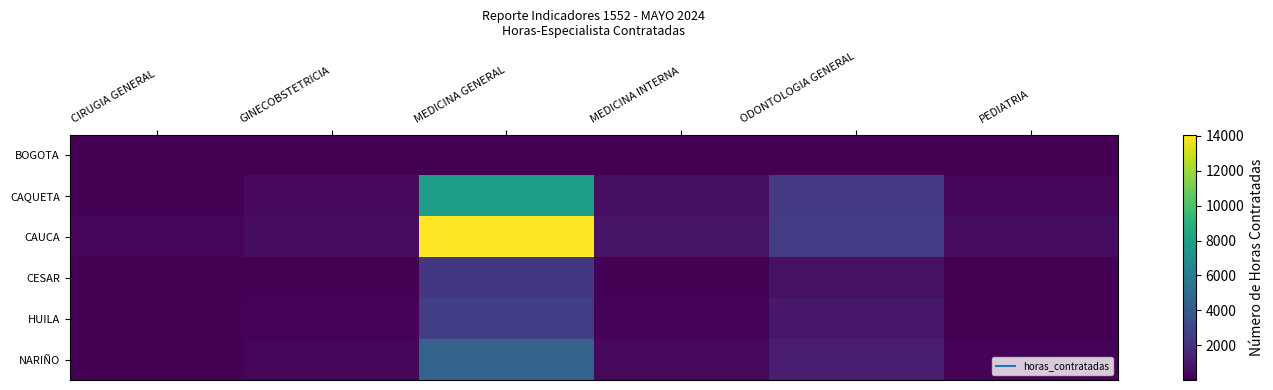

Reading left to right, transcribe all the data shown in this chart.

BOGOTA: CIRUGIA GENERAL=7	GINECOBSTETRICIA=4	MEDICINA GENERAL=73	MEDICINA INTERNA=6	ODONTOLOGIA GENERAL=12	PEDIATRIA=4
CAQUETA: CIRUGIA GENERAL=108	GINECOBSTETRICIA=360	MEDICINA GENERAL=7895	MEDICINA INTERNA=503	ODONTOLOGIA GENERAL=2379	PEDIATRIA=249
CAUCA: CIRUGIA GENERAL=198	GINECOBSTETRICIA=468	MEDICINA GENERAL=14060	MEDICINA INTERNA=758	ODONTOLOGIA GENERAL=2504	PEDIATRIA=451
CESAR: CIRUGIA GENERAL=25	GINECOBSTETRICIA=45	MEDICINA GENERAL=2276	MEDICINA INTERNA=26	ODONTOLOGIA GENERAL=622	PEDIATRIA=17
HUILA: CIRUGIA GENERAL=63	GINECOBSTETRICIA=148	MEDICINA GENERAL=2635	MEDICINA INTERNA=122	ODONTOLOGIA GENERAL=913	PEDIATRIA=35
NARIÑO: CIRUGIA GENERAL=95	GINECOBSTETRICIA=200	MEDICINA GENERAL=4500	MEDICINA INTERNA=300	ODONTOLOGIA GENERAL=1200	PEDIATRIA=150